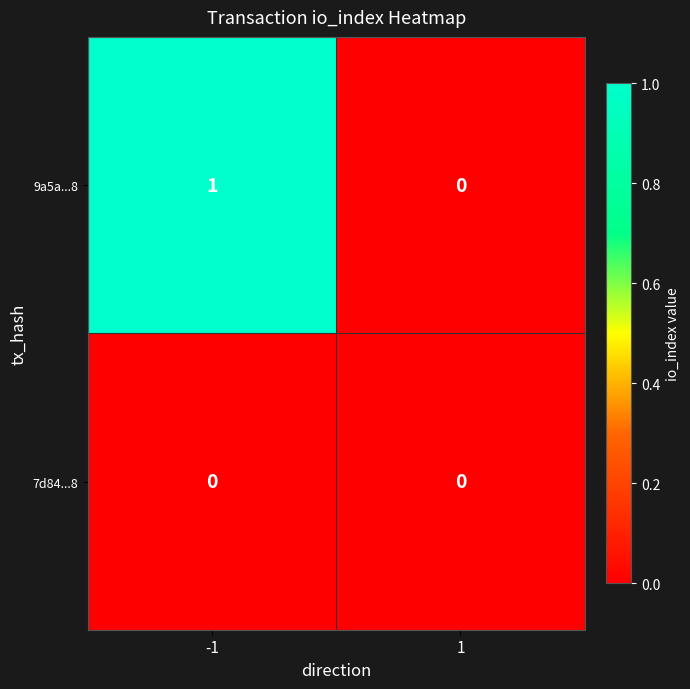

At which category is the sum across all series the highest?

-1